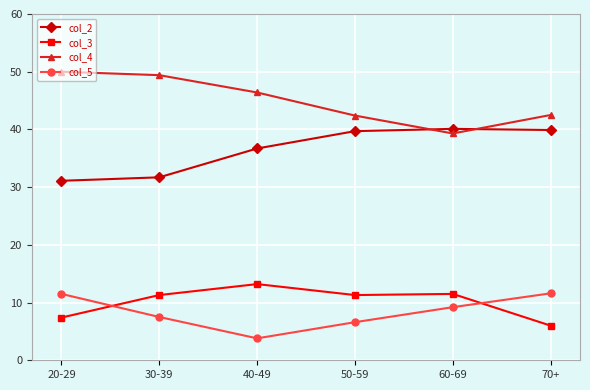

What is the difference between the maximum and second lowest values in the col_3 series?

5.8